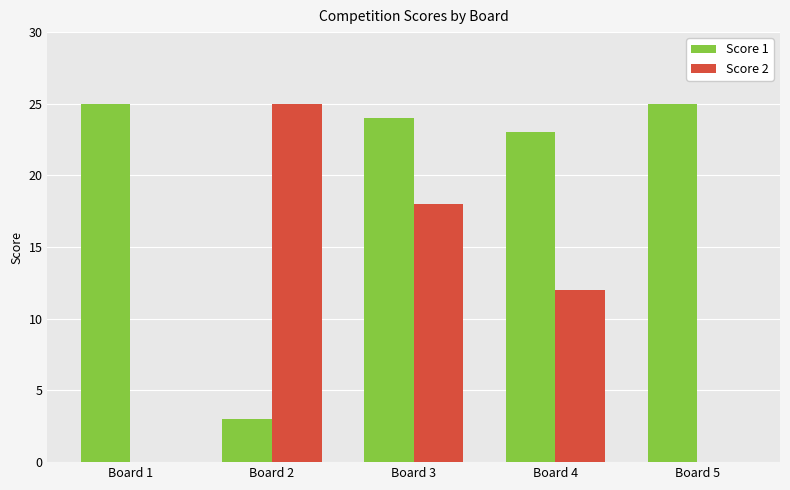

How many groups of bars are there?

5